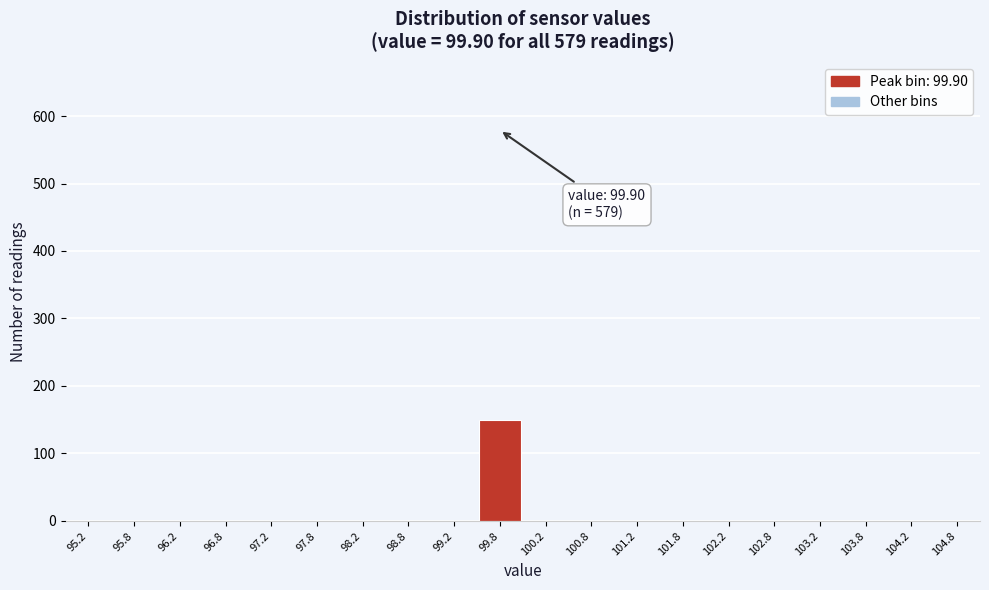

Which range on the x-axis has the tallest bar?

99.5 to 100.0